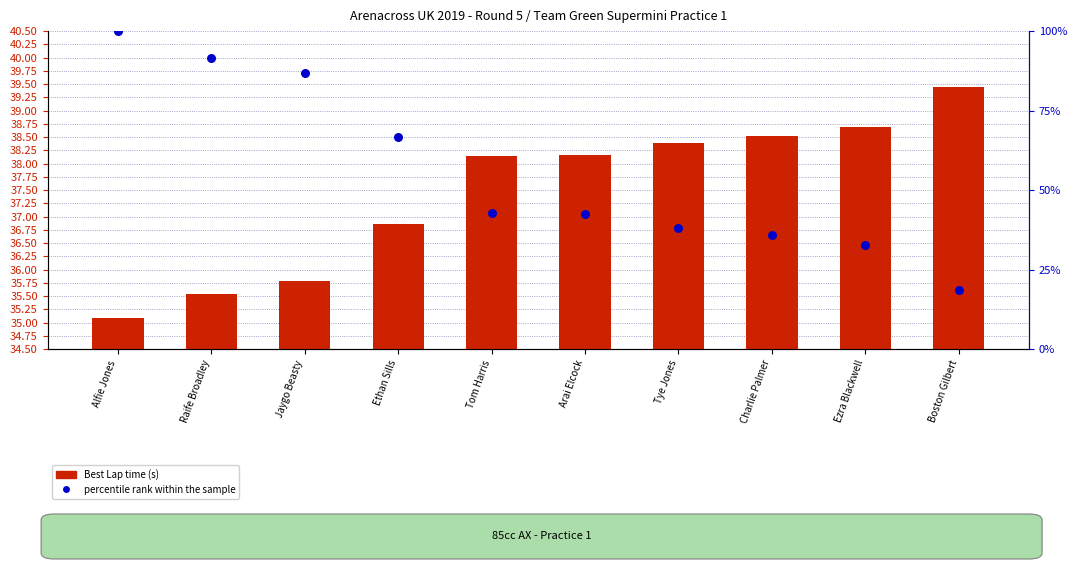

Which series reaches the minimum Y coordinate?

Best Lap time (s)